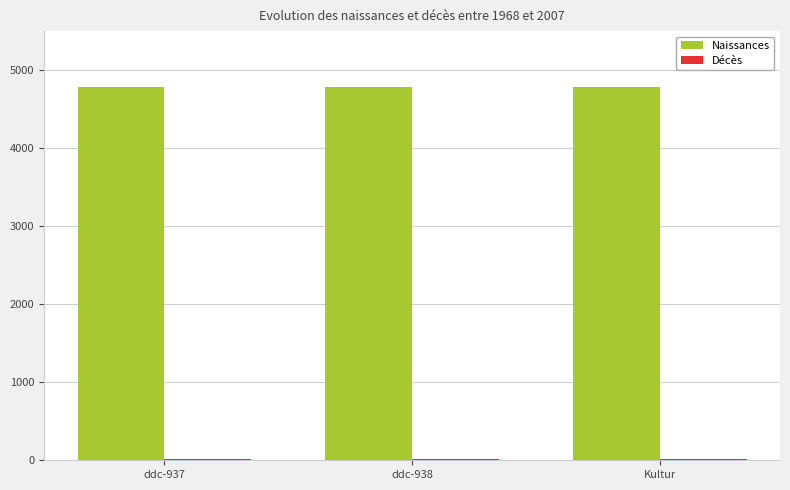

How many categories are shown in the chart?

3